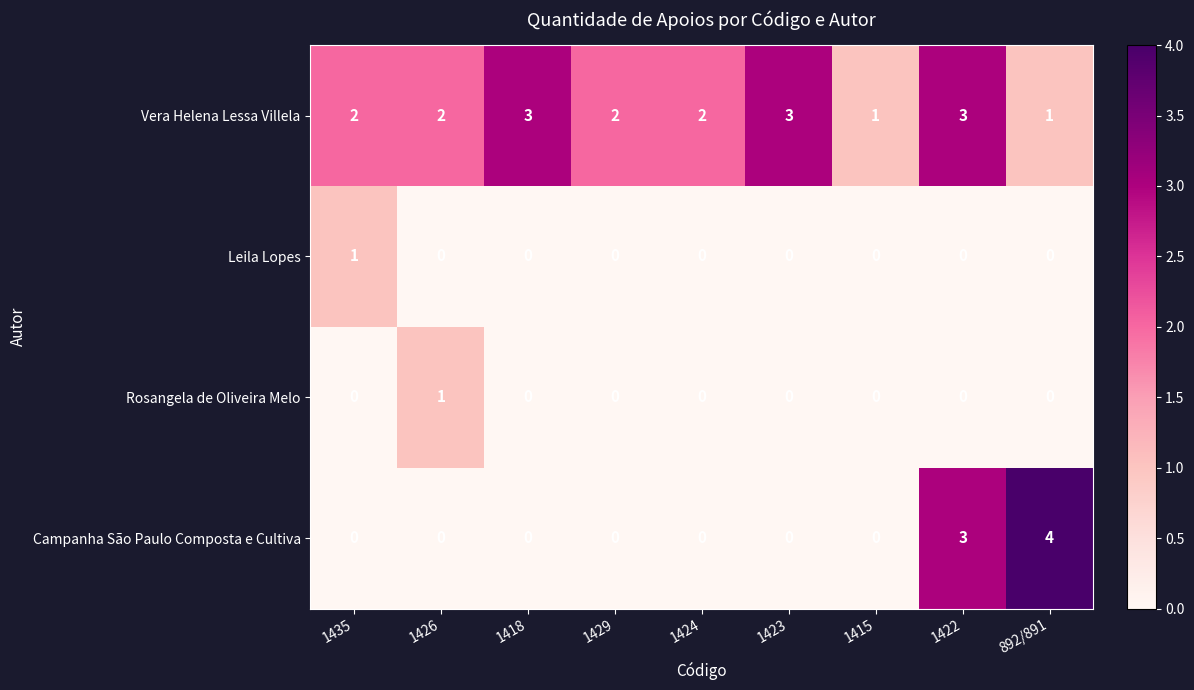

At which category is the sum across all series the highest?

1422